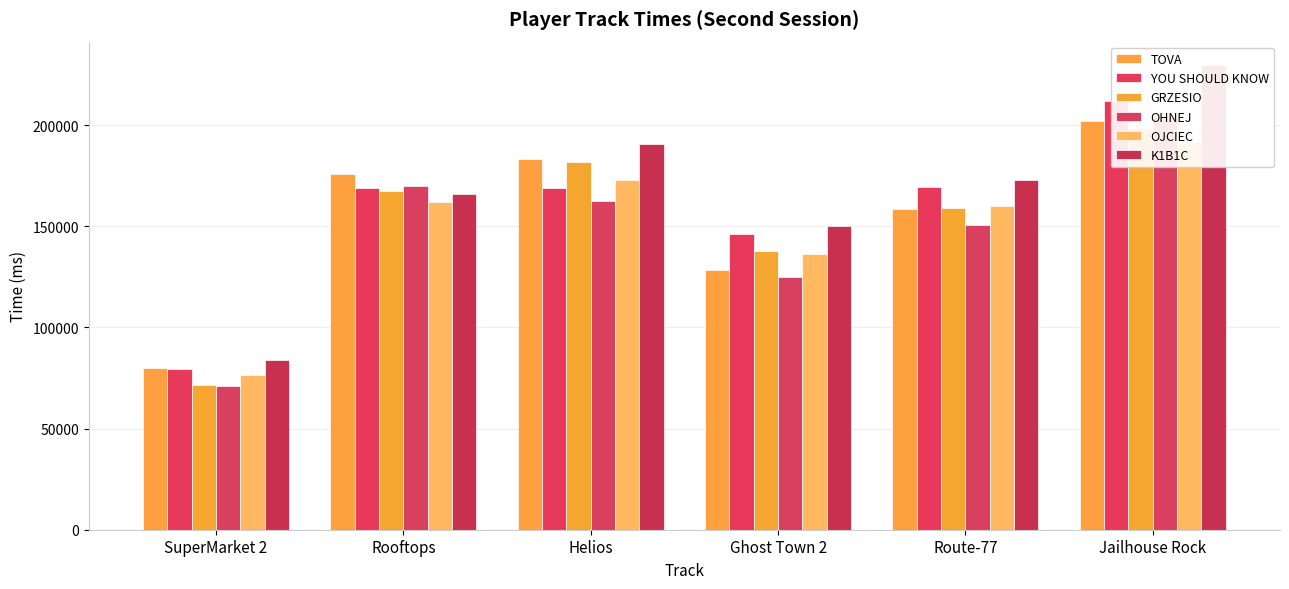

Between Helios and Ghost Town 2, which is larger?

Helios